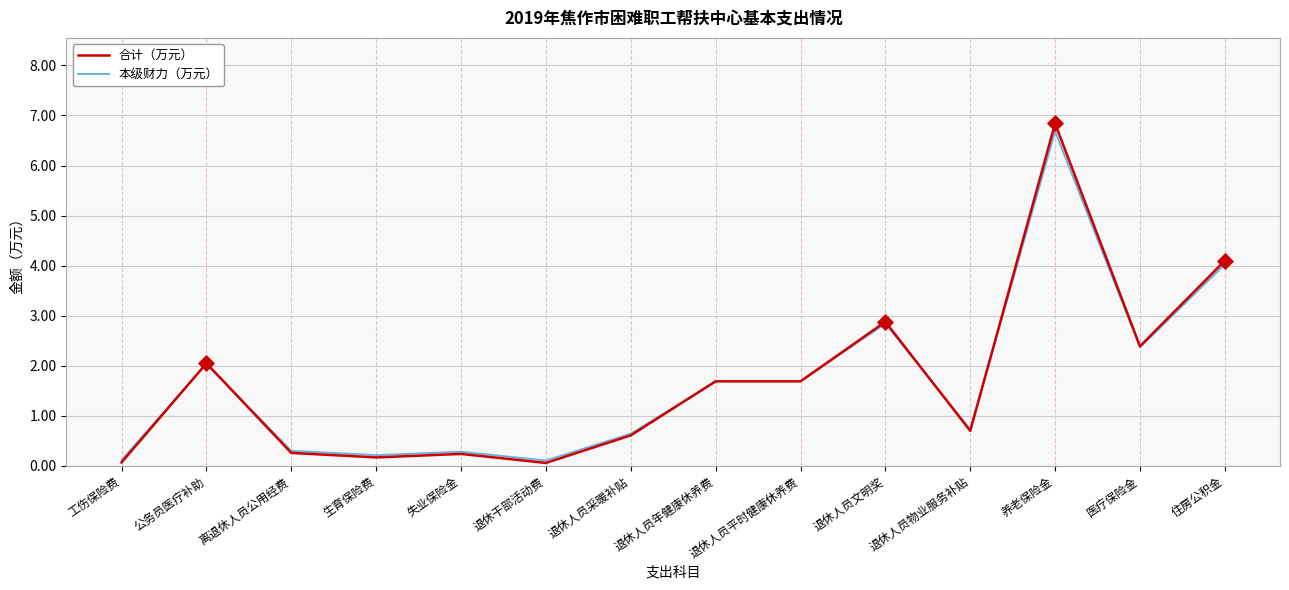

What are all the series names shown in the legend?

合计（万元）, 本级财力（万元）